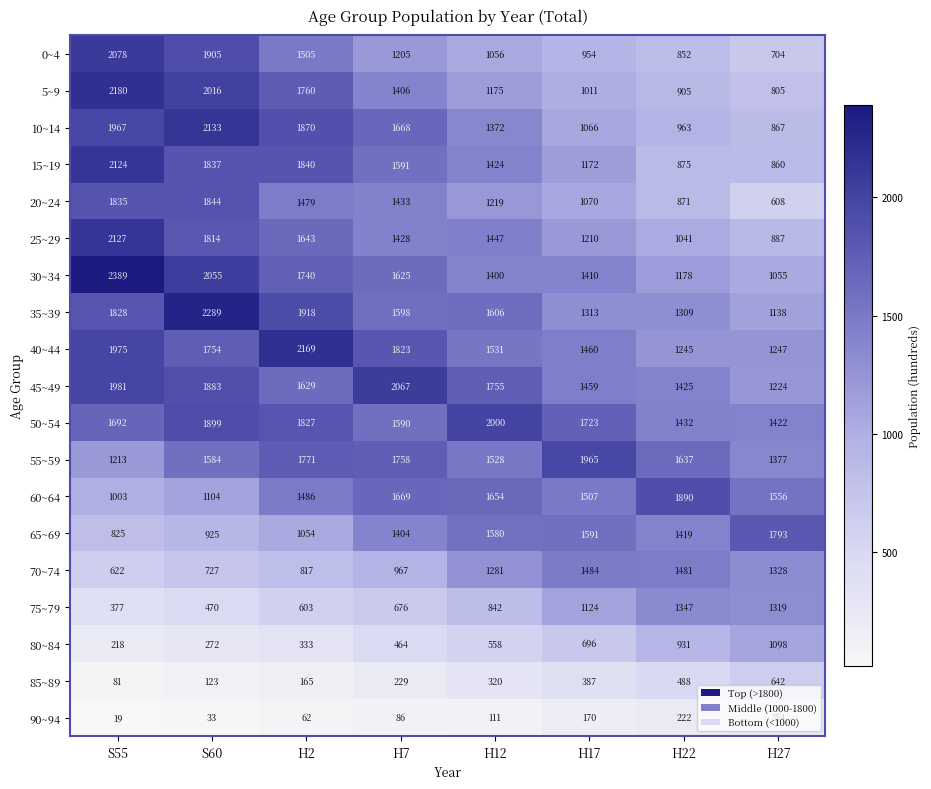

What is the average value of the 55~59 series?

1604